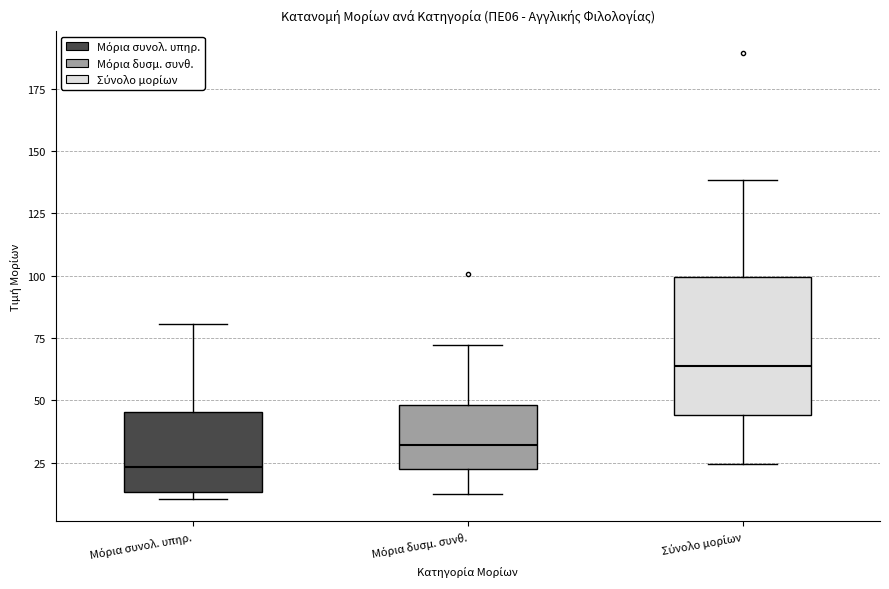

Comparing the boxes themselves (not the whiskers), which one is the tallest?

Σύνολο μορίων